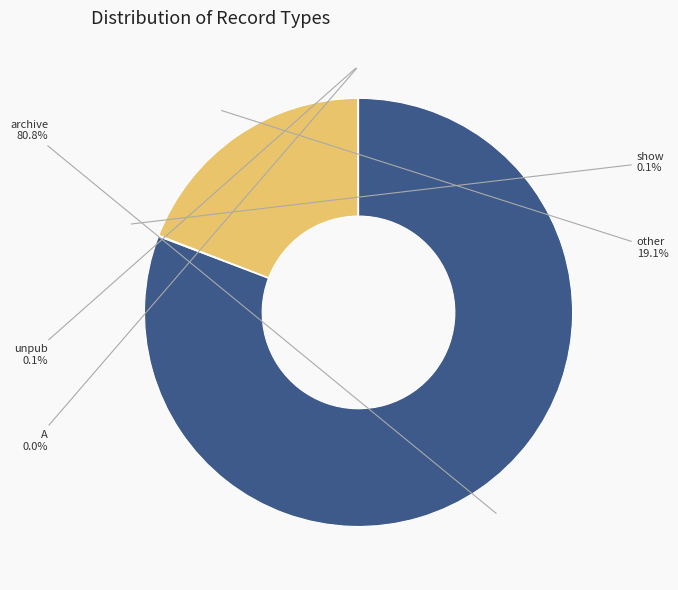

Does any single category account for the majority?

Yes